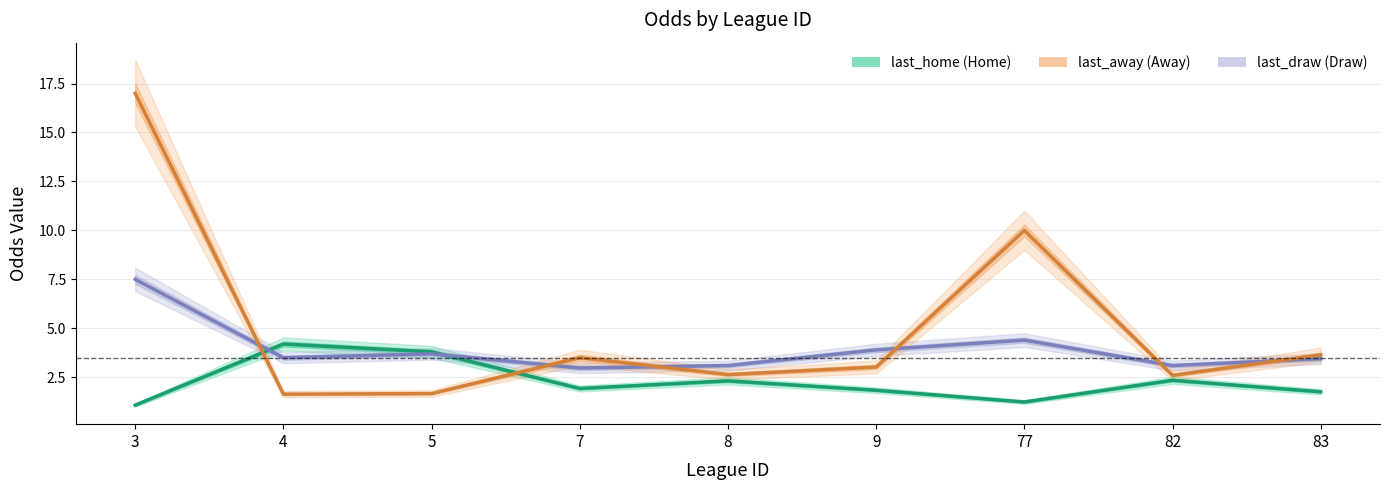

At which category is the sum across all series the highest?

3